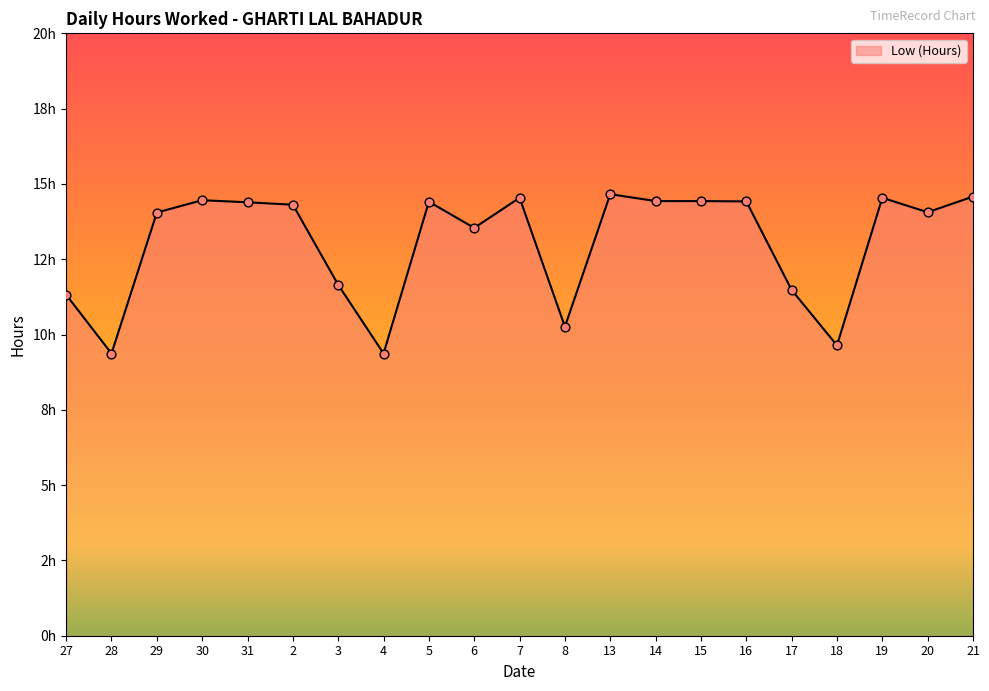

Is this an area chart (filled region under the line)?

Yes